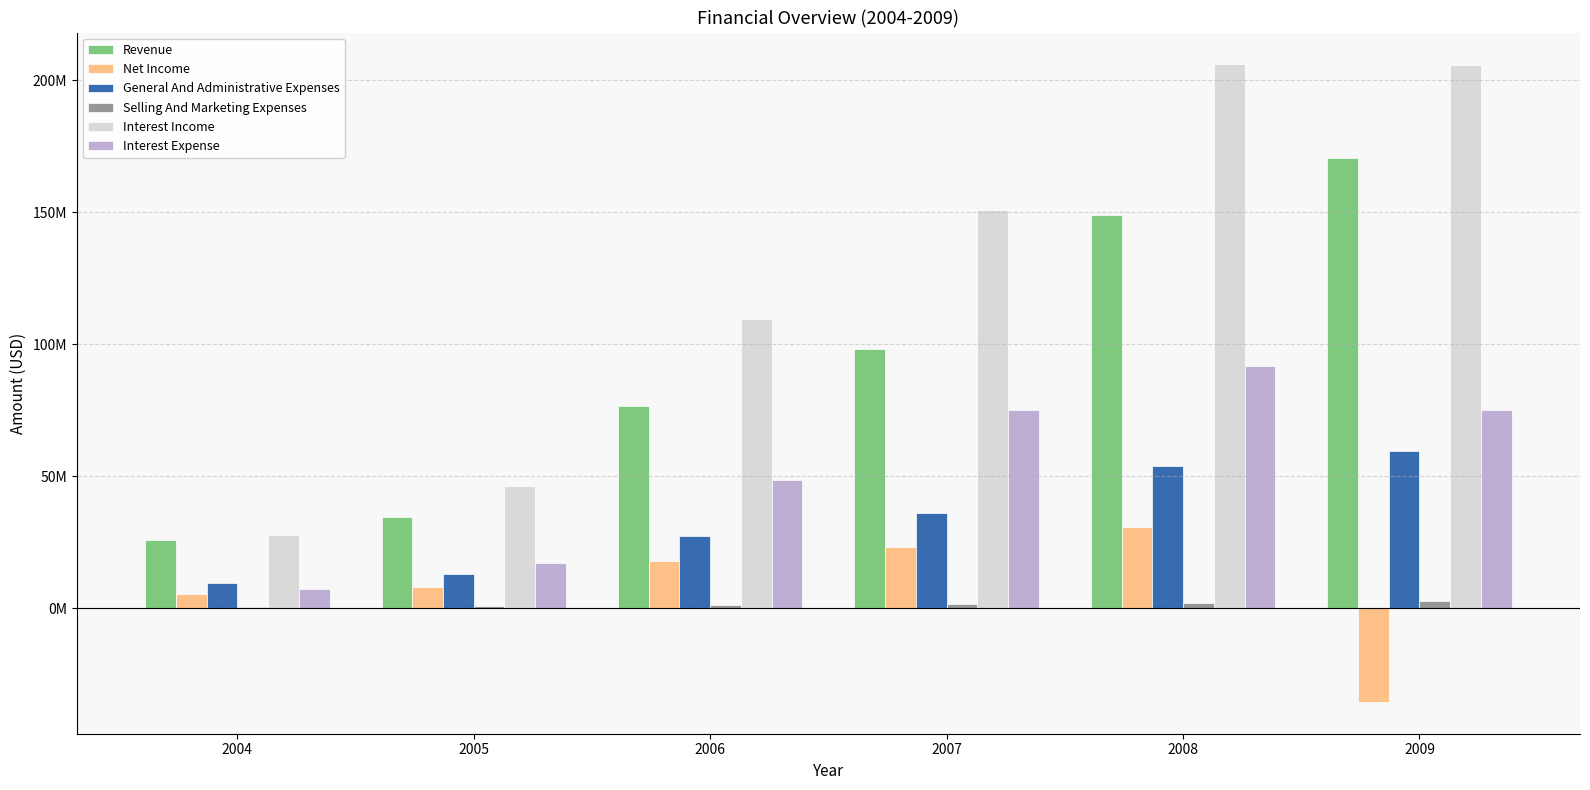

Is it true that Selling And Marketing Expenses equals 1768090 at 2009?

False